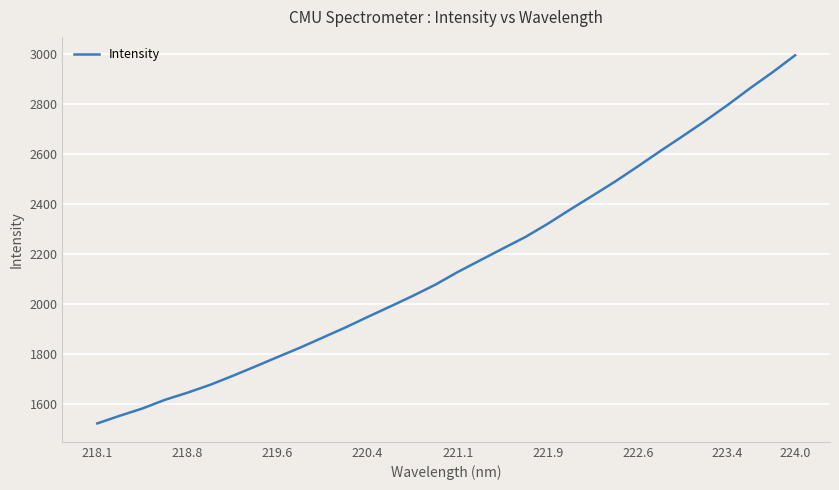

How many lines are shown in the chart?

1